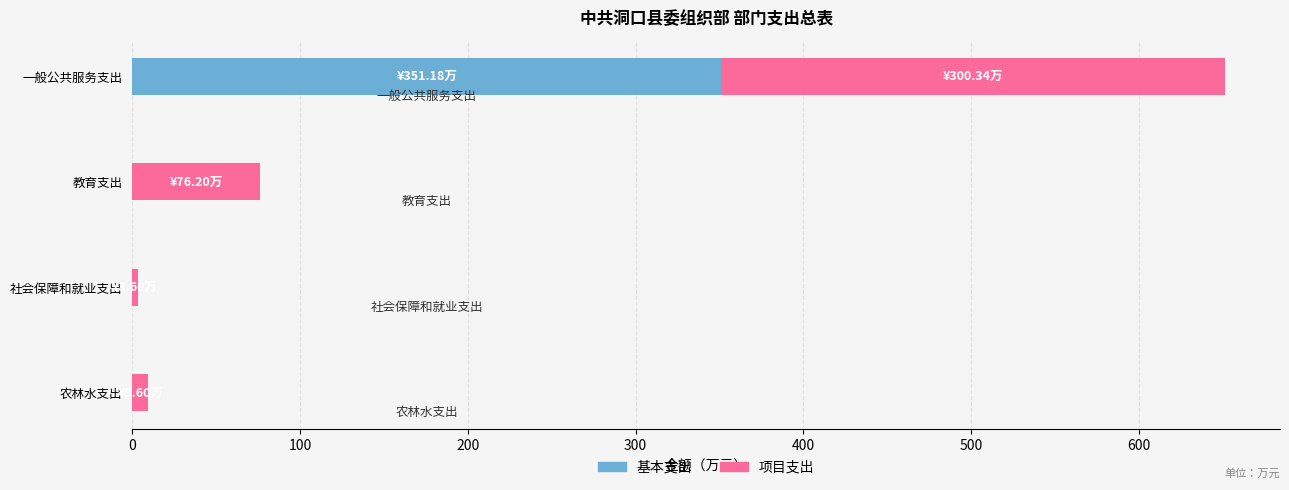

How many distinct data groups are displayed?

2